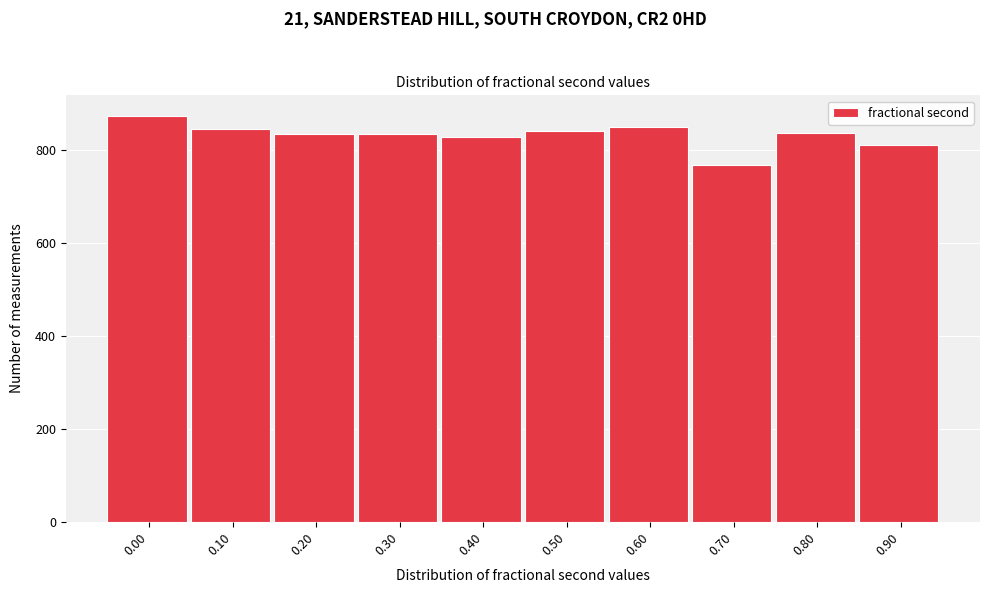

What value does the data have at 0.70?

768